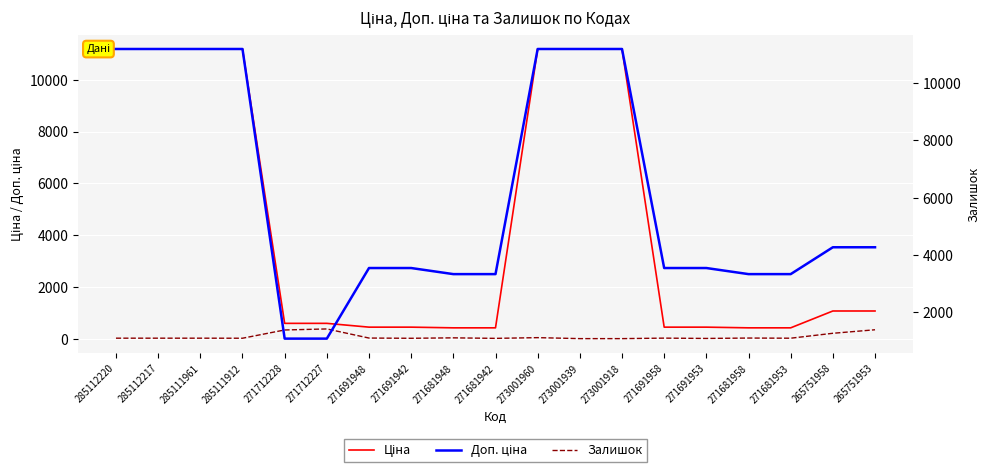

At which category is the sum across all series the highest?

273001960